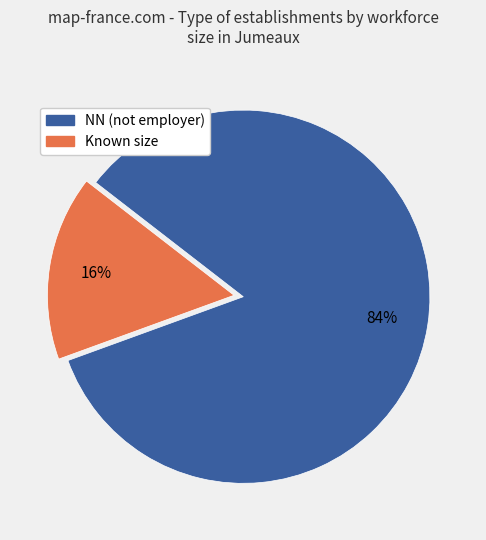

To the nearest percent, what is the average slice percentage?

50%